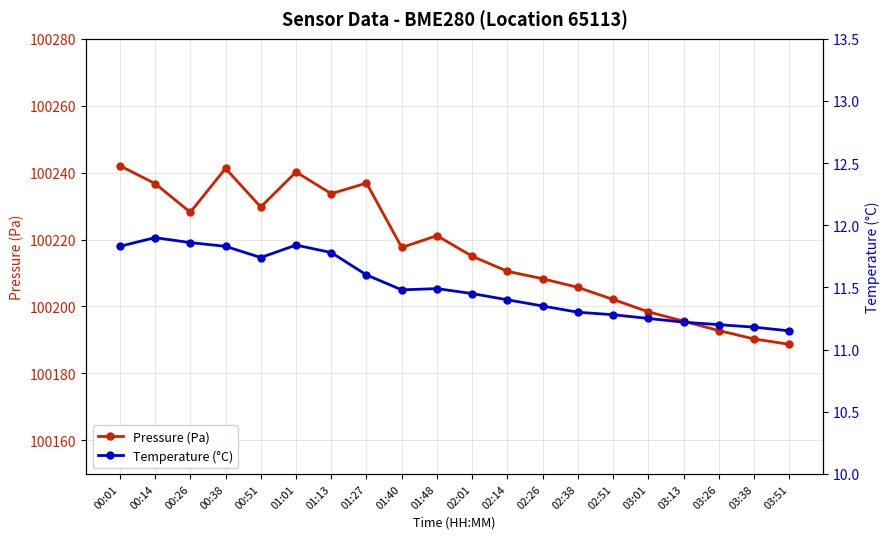

What value does the Pressure (Pa) series have at 00:51?

100229.7